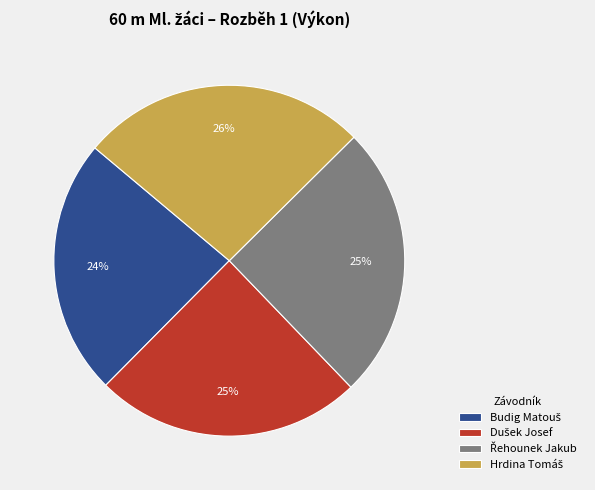

Is there any slice that represents more than half of the pie?

No